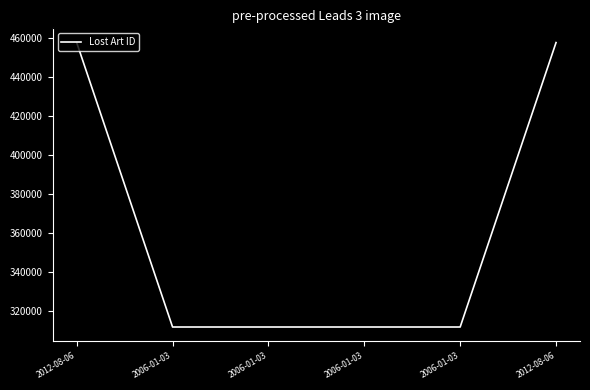

What is the sum of all values?

2162695